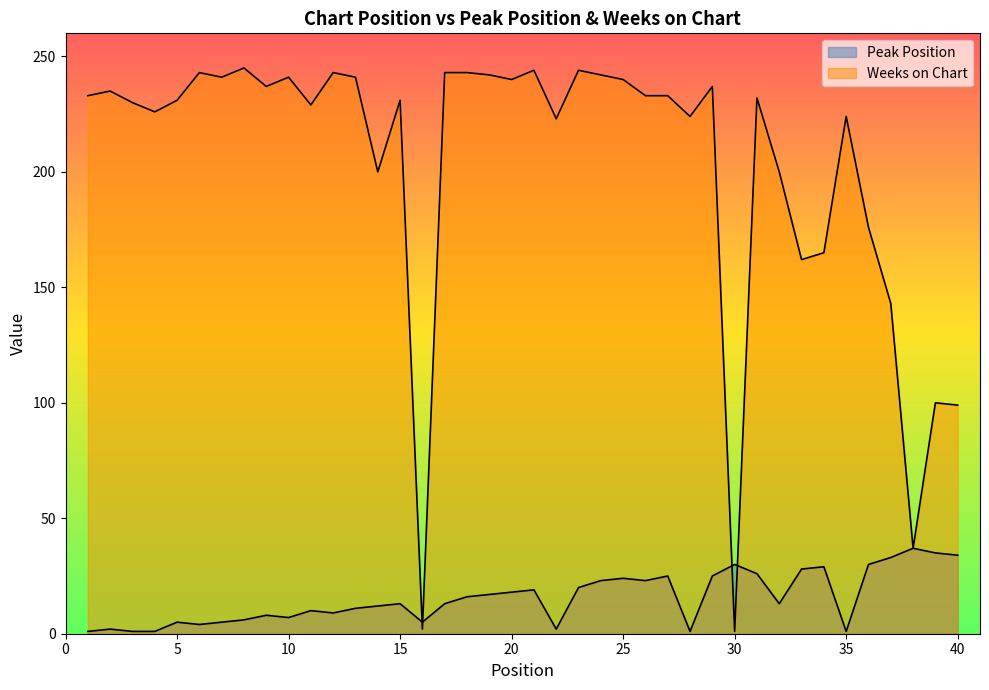

At which label does Weeks on Chart reach its peak?

8